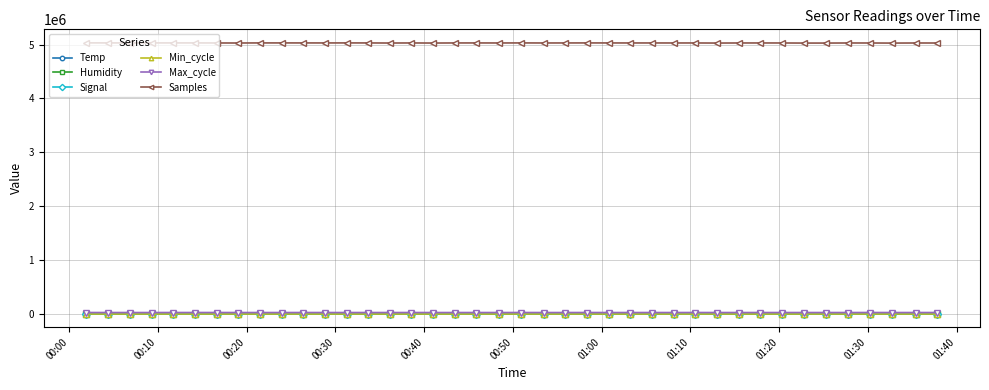

True or false: Samples and Humidity intersect in this chart.

False